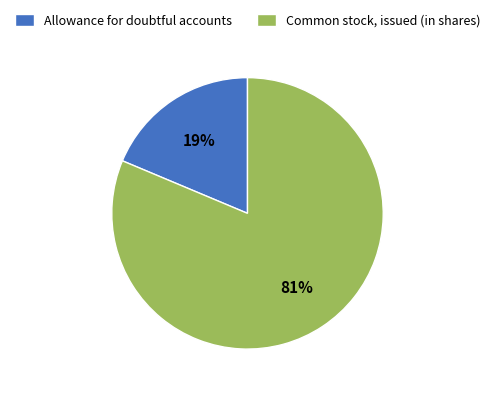

Which category has the biggest portion of the pie?

Common stock, issued (in shares)